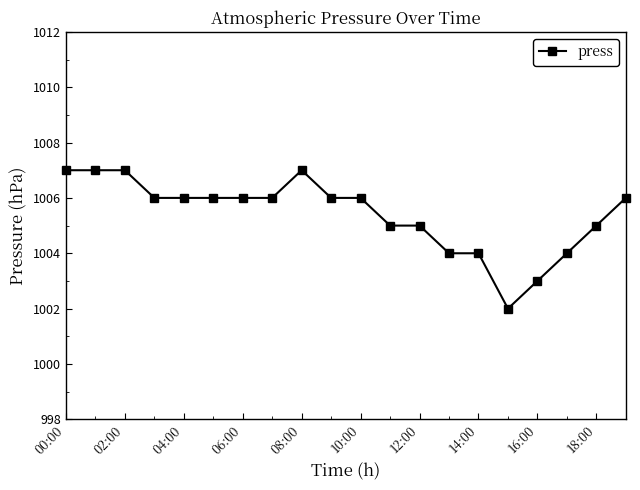

What is the maximum value shown in the chart?

1007